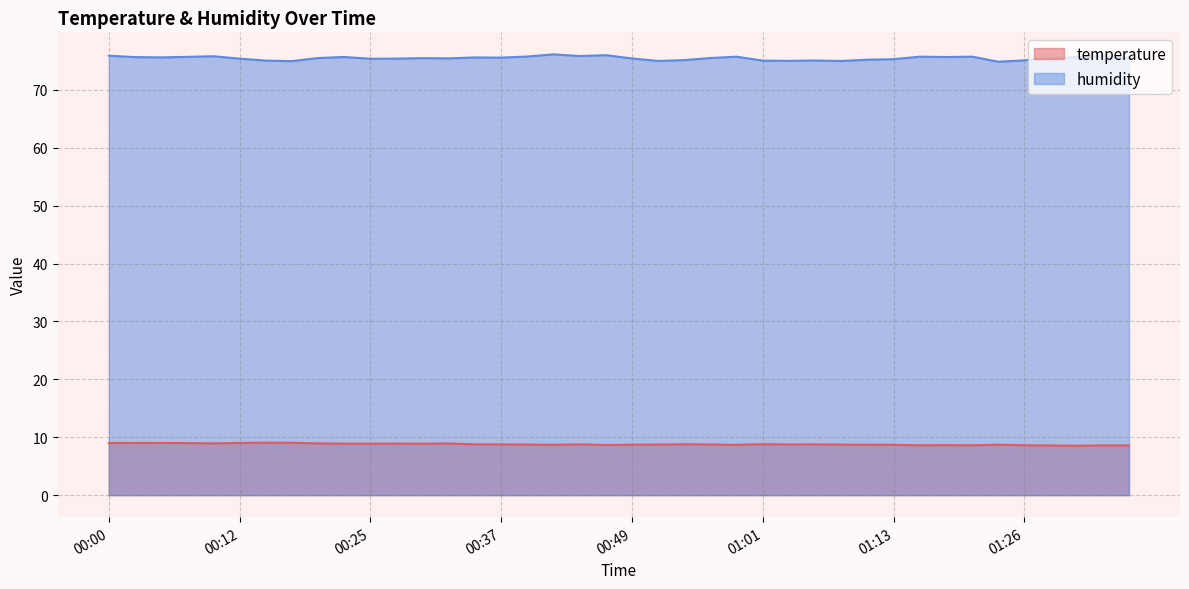

What is the greatest value displayed?

76.1